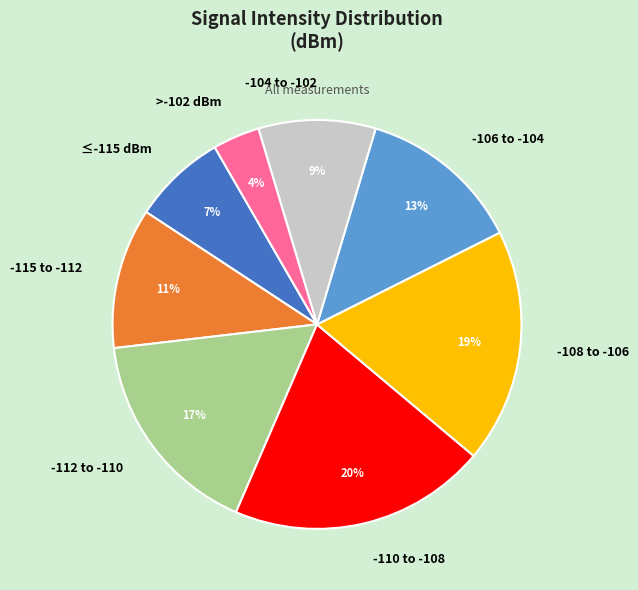

Rank the categories by value from lowest to highest.

>-102 dBm, ≤-115 dBm, -104 to -102, -115 to -112, -106 to -104, -112 to -110, -108 to -106, -110 to -108